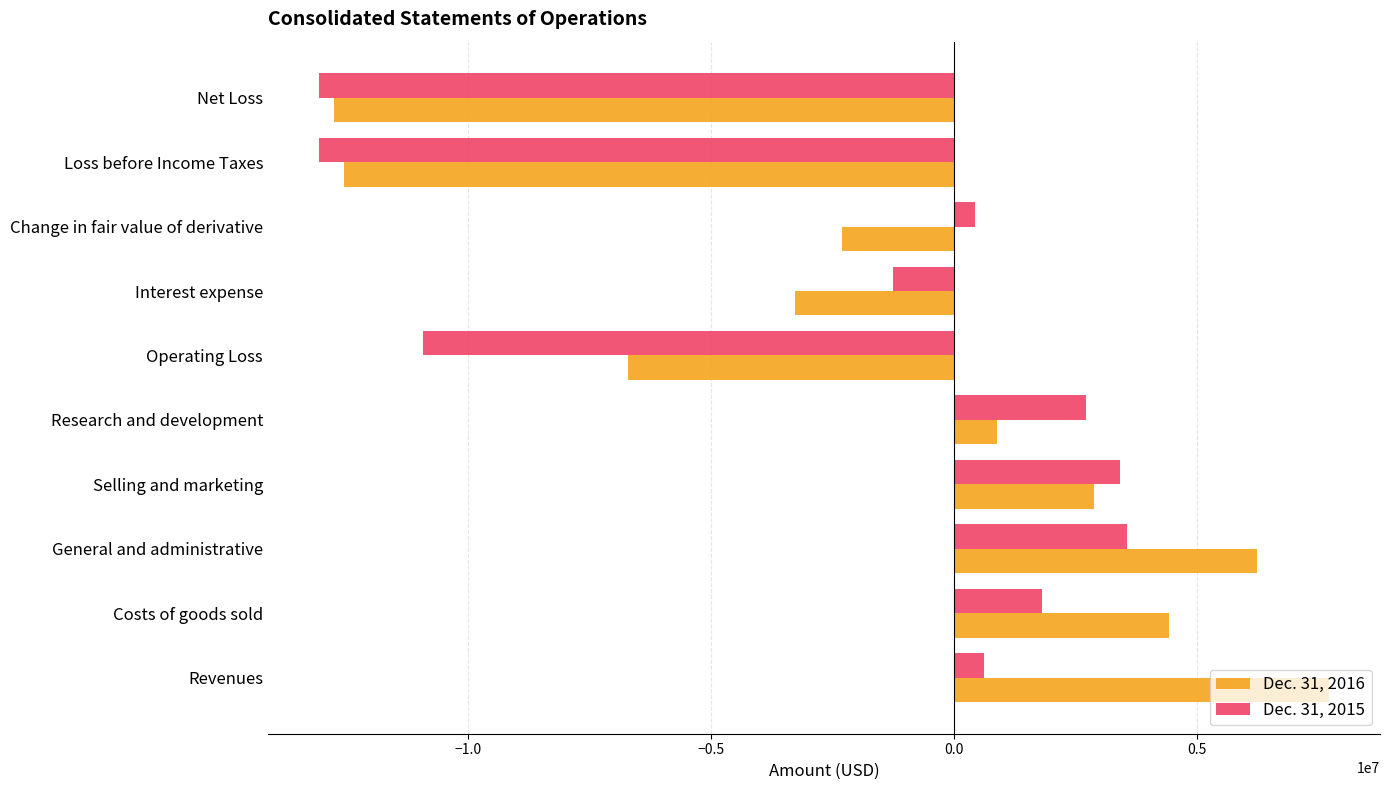

Which series has the largest range (max minus min)?

Dec. 31, 2016